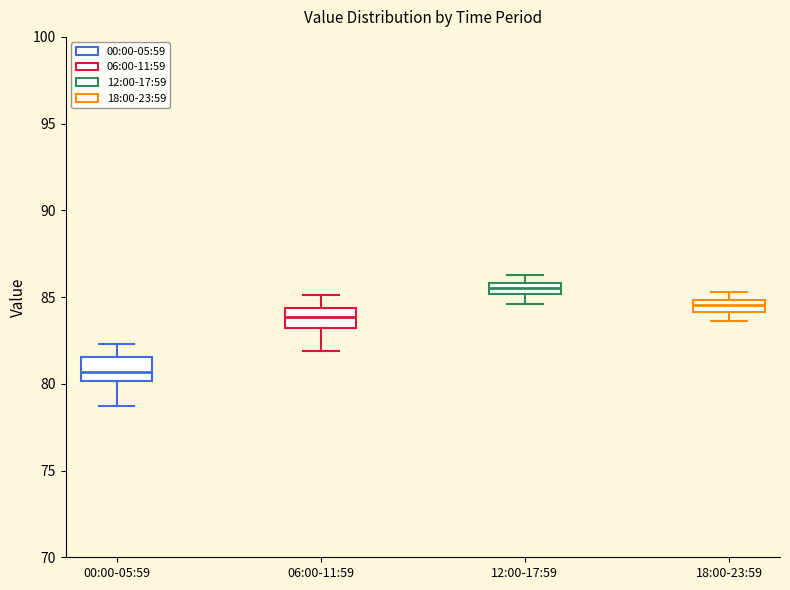

Which box's median line is the highest?

12:00-17:59